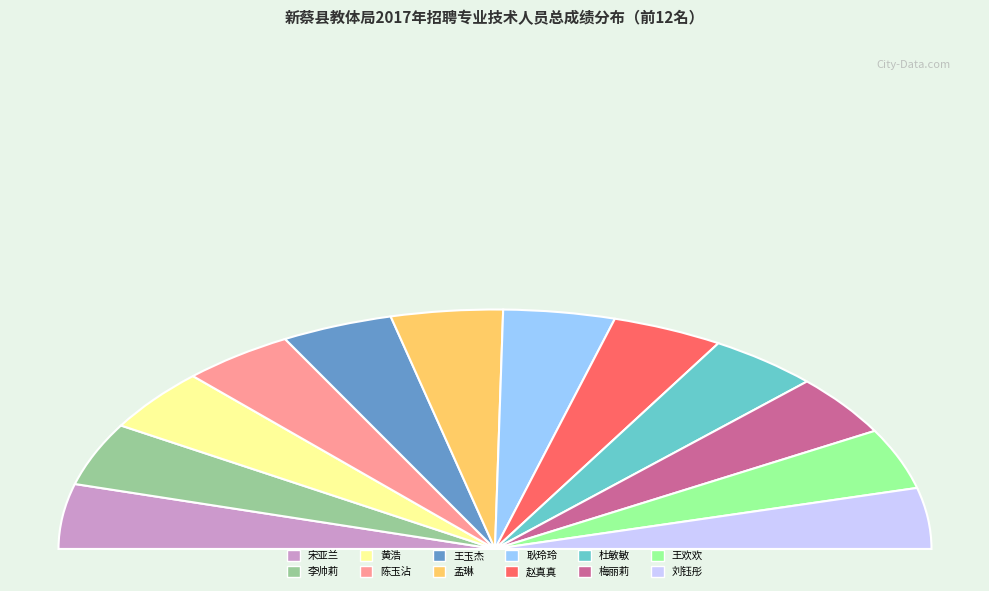

What percentage is the 杜敏敏 slice, to the nearest percent?

8%